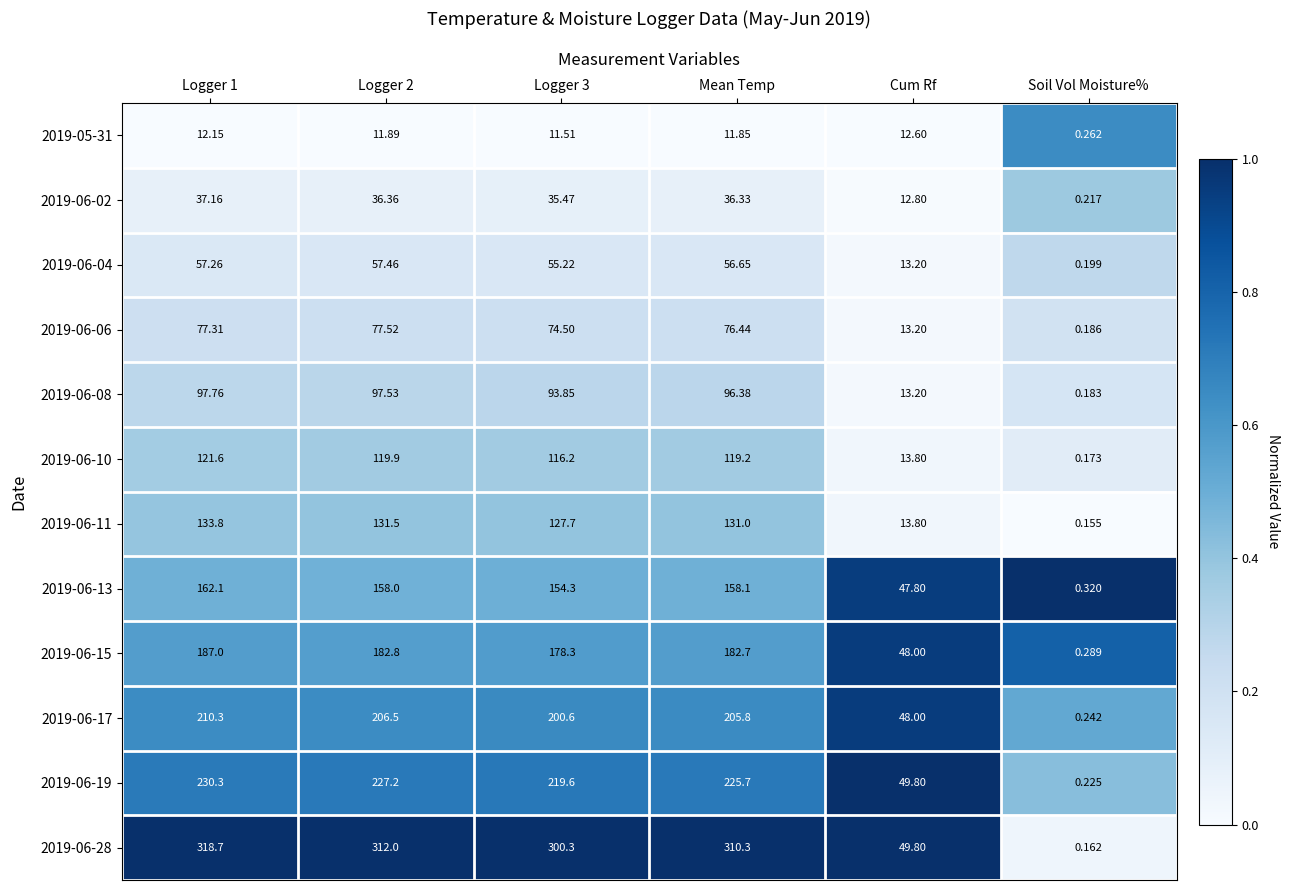

At which category does the chart reach its peak across all series?

Logger 1